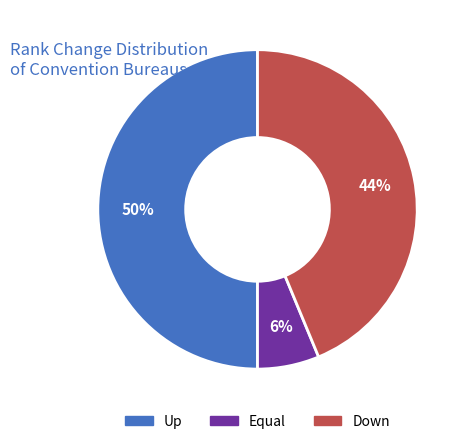

To the nearest percent, what is the average slice percentage?

33%